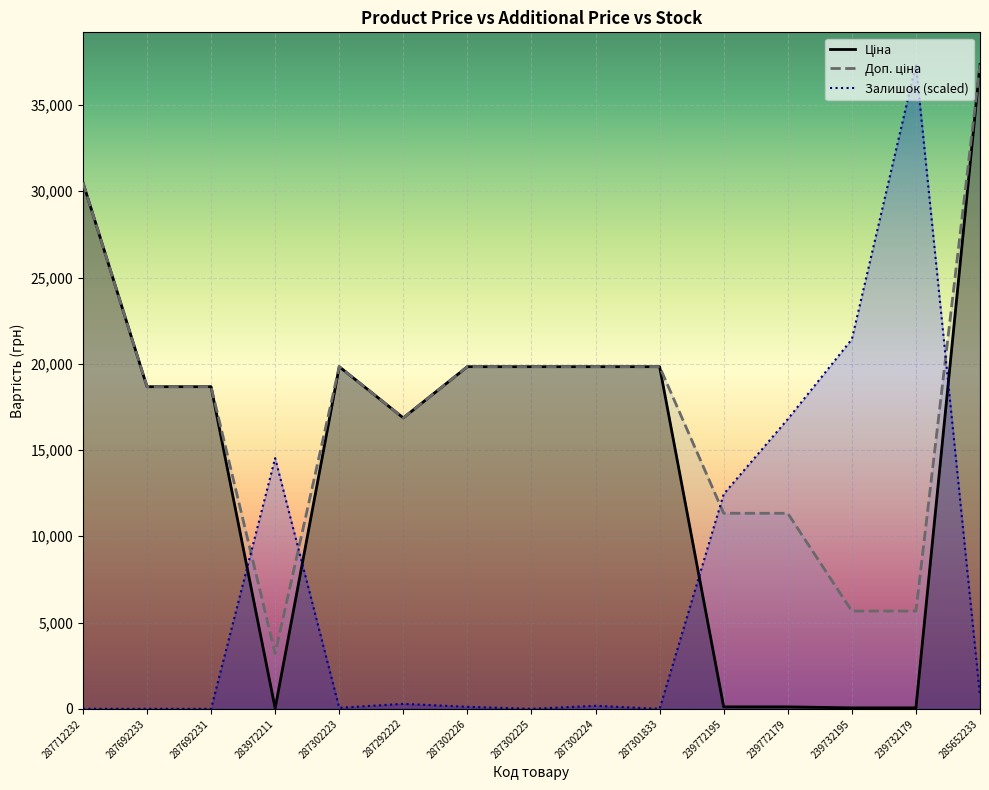

List the series in order of their peak value, lowest first.

Ціна, Доп. ціна, Залишок